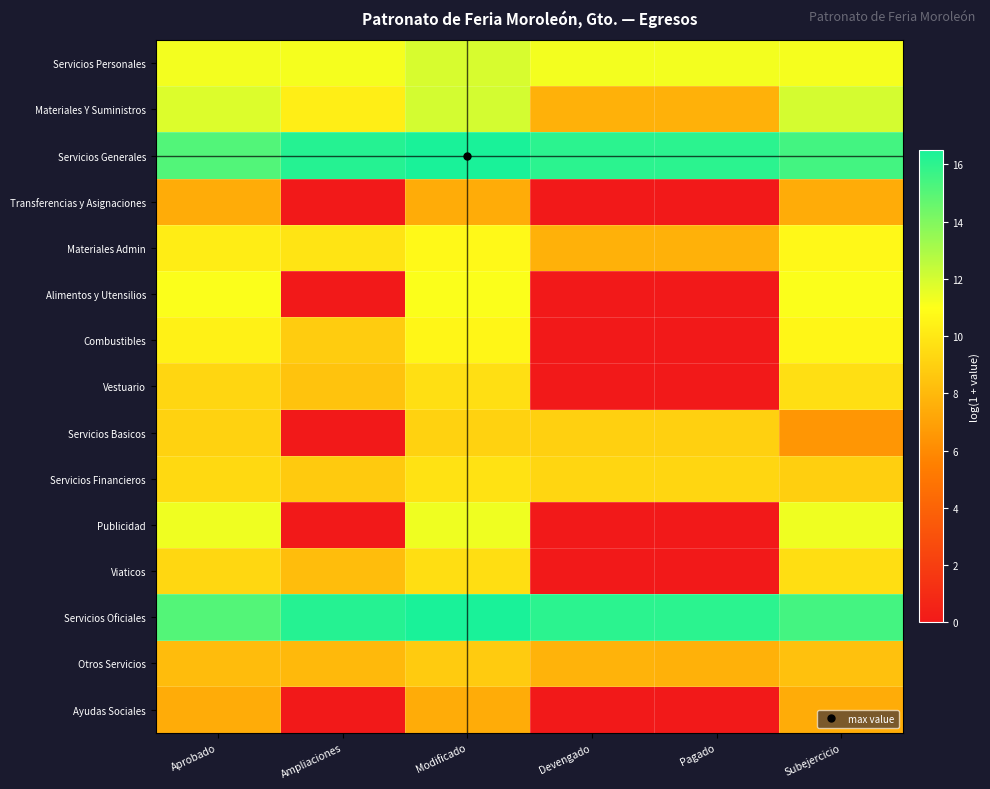

At how many categories does at least one series exceed 6?

6